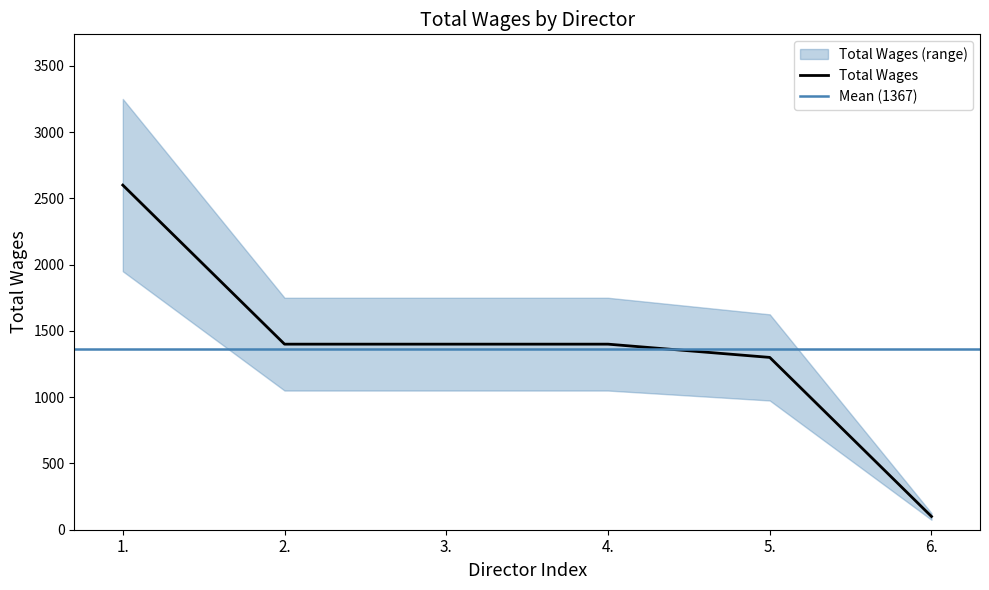

What is the minimum value for Total Wages?

100